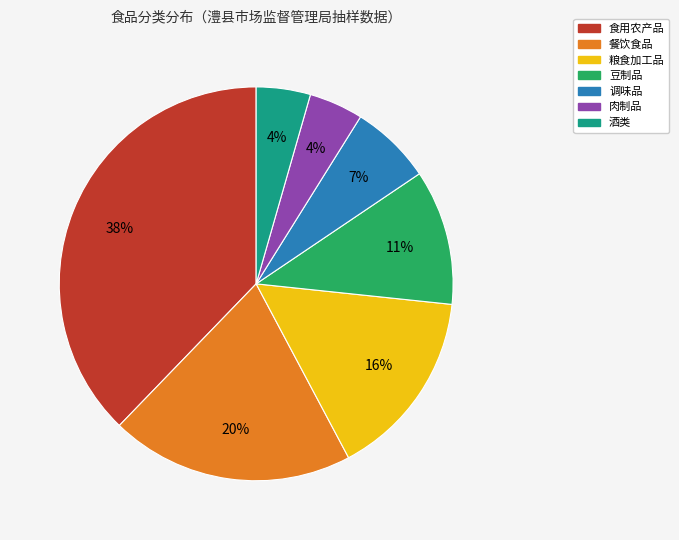

Which slice is the largest?

食用农产品